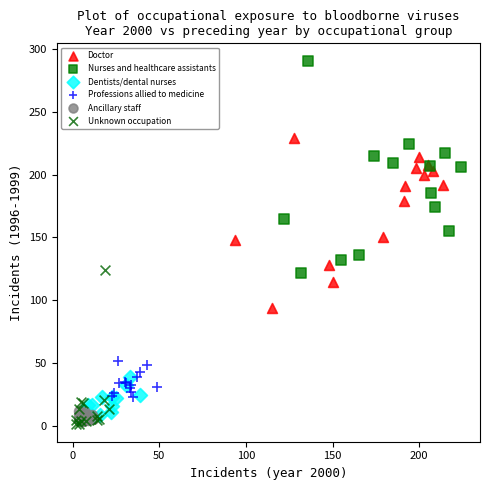

Which series has the widest spread of Y values?

Nurses and healthcare assistants